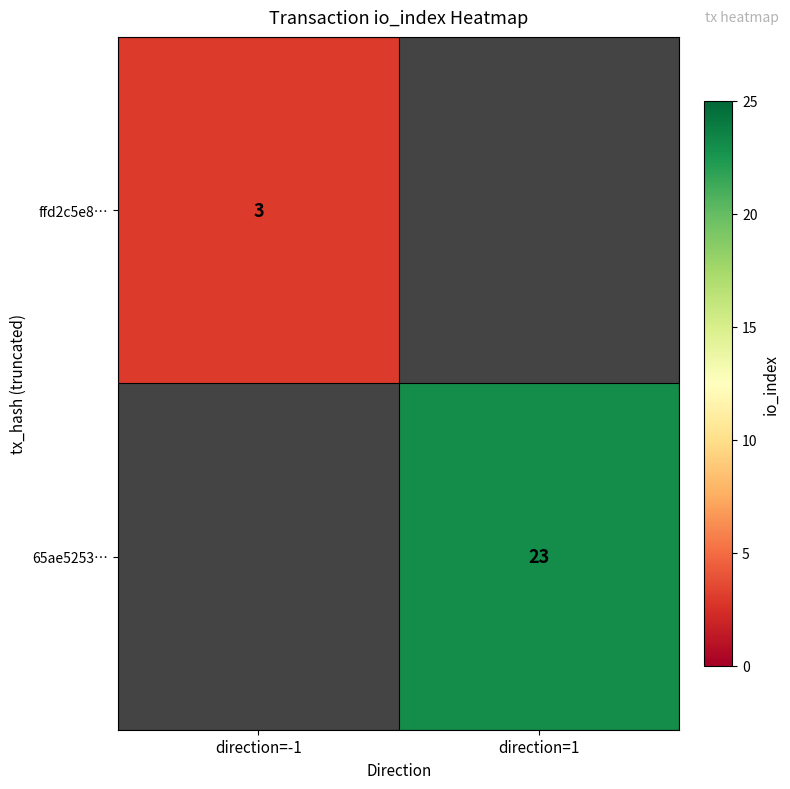

The value of ffd2c5e8… at direction=-1 is 3. True or false?

True